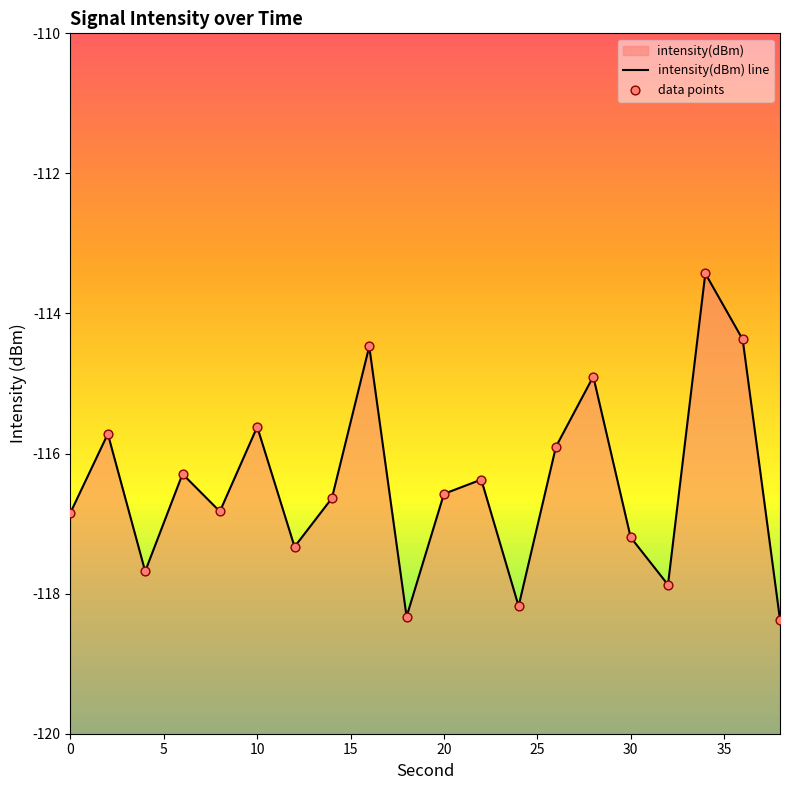

Which has a higher value, 0 or 20?

20